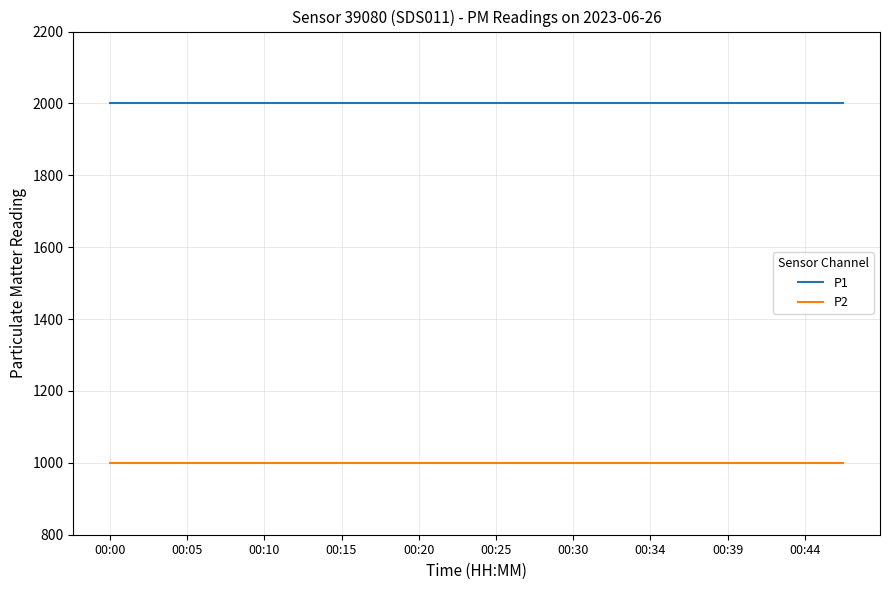

Which series has the largest total across all categories?

P1